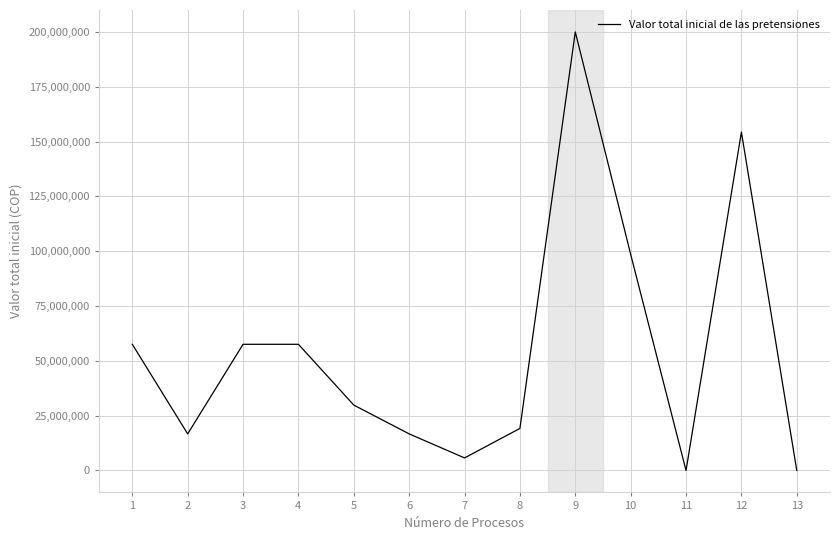

Reading left to right, what are all the values shown in this chart?

57548333	16689625	57548333	57548333	29831748	16689625	5729619	19182777	200000000	98586192	0	154338001	0